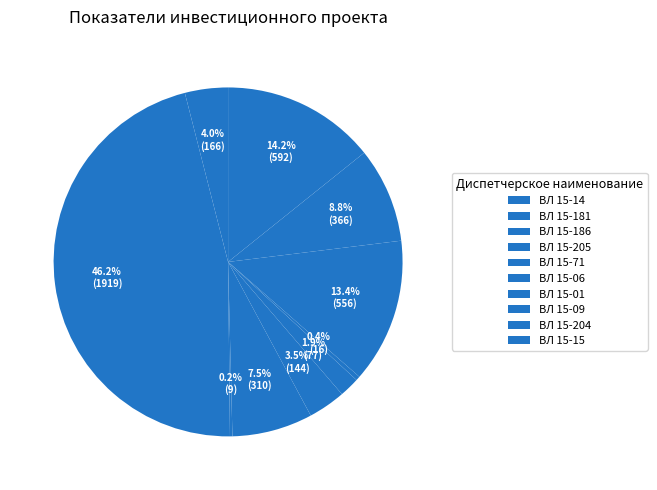

How much of the chart is everything except ВЛ 15-09?

86.6%